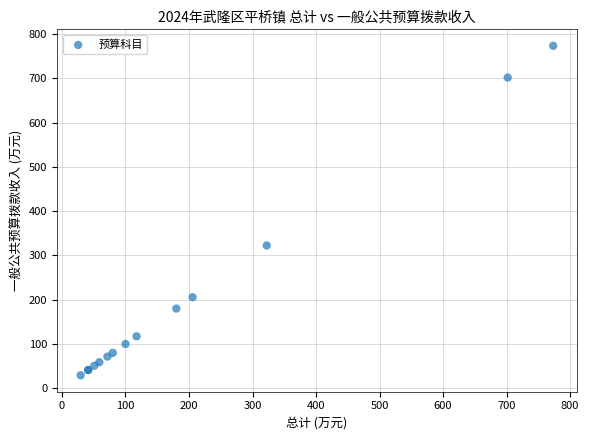

What Y value in the scatter plot is closest to 401?

322.4